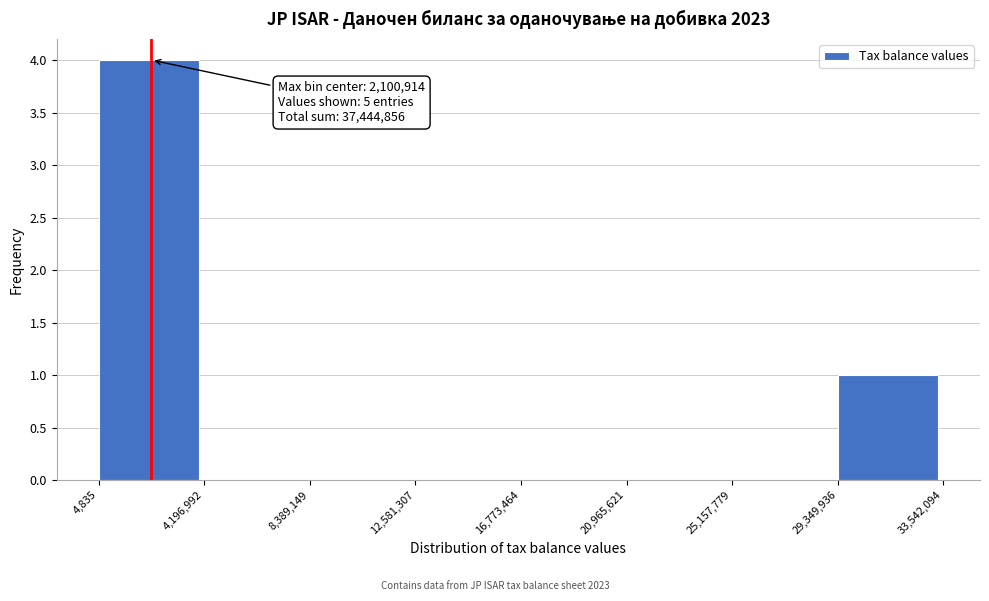

Over which range of the x-axis is the bar tallest?

4,835 to 4,196,992